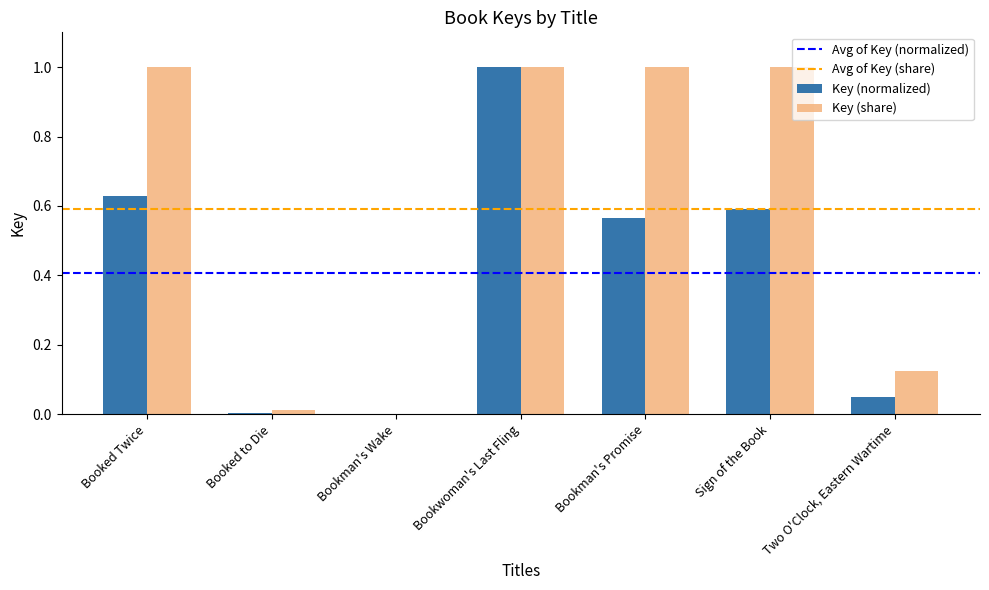

Is it true that Key (share) equals 1.0 at Booked Twice?

True